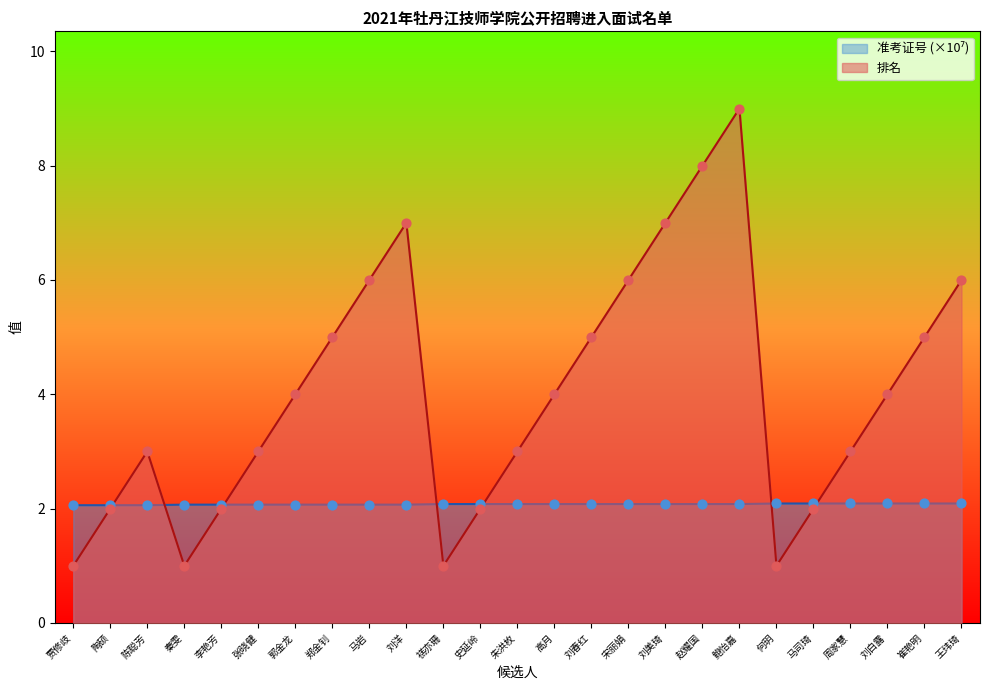

At which category is the sum across all series the highest?

鲍怡嘉